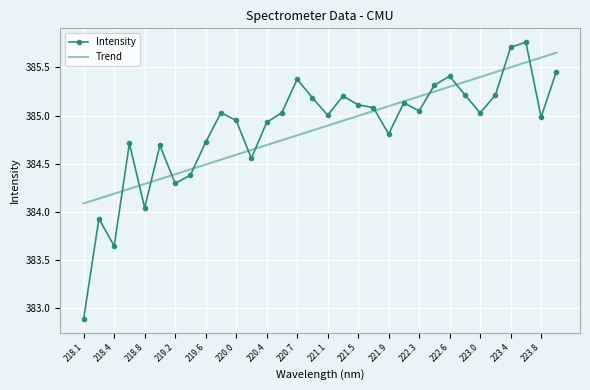

What are all the series names shown in the legend?

Intensity, Trend